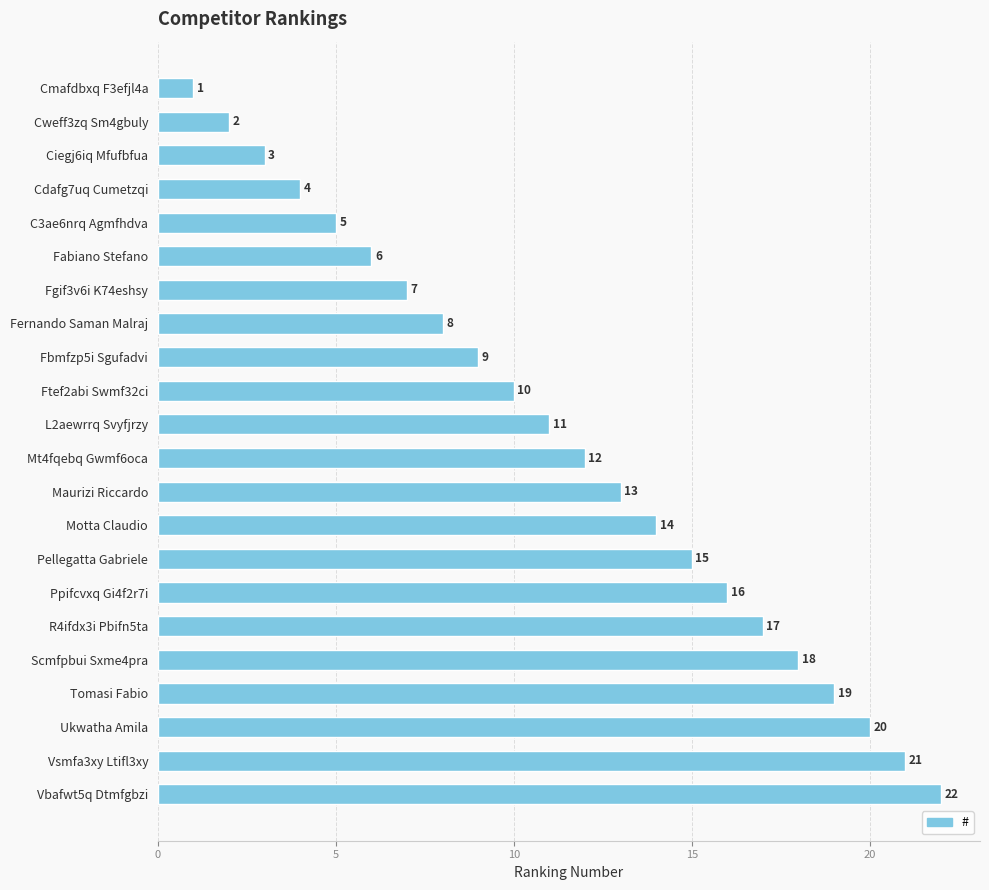

Which has a higher value, R4ifdx3i Pbifn5ta or Cdafg7uq Cumetzqi?

R4ifdx3i Pbifn5ta